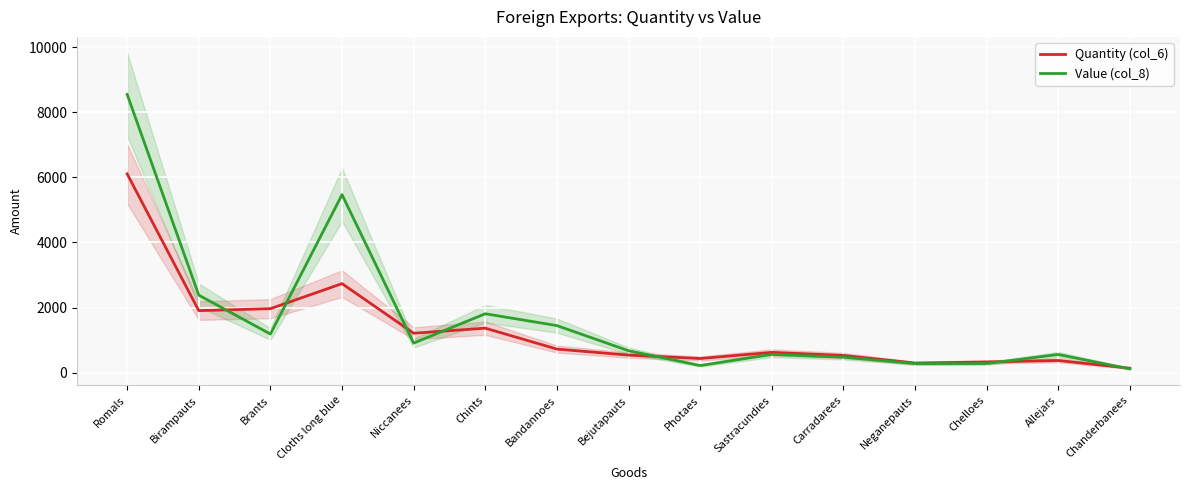

How many times do Quantity (col_6) and Value (col_8) cross each other?

7